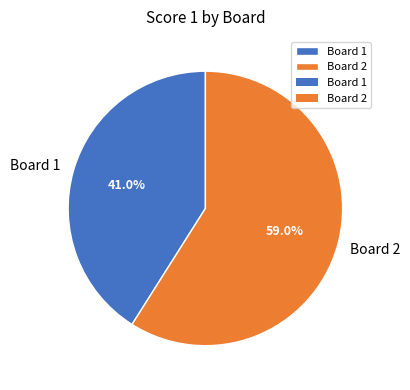

Between Board 1 and Board 2, which is larger?

Board 2